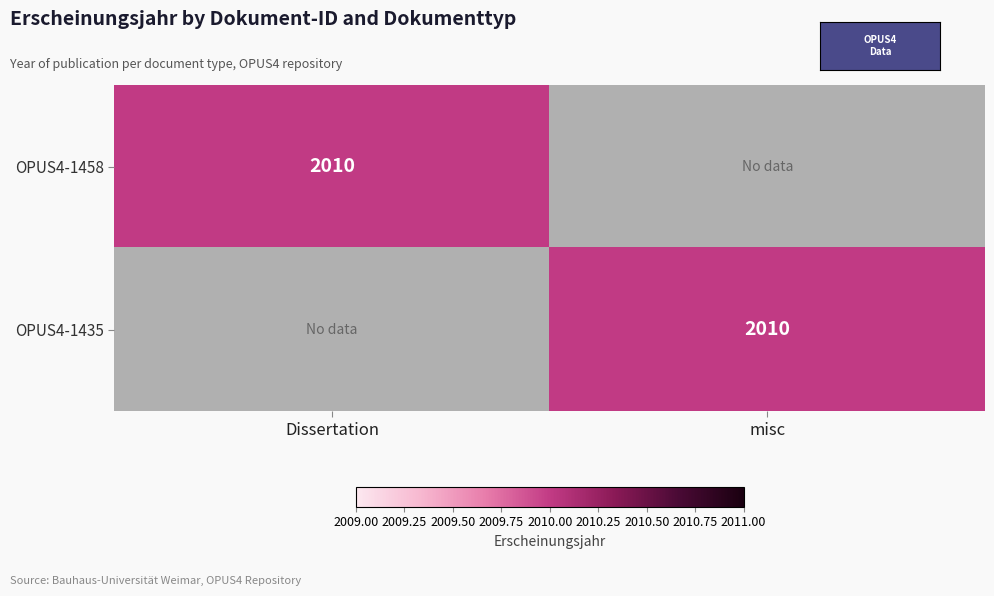

True or false: OPUS4-1458 has a value of 1209 at Dissertation.

False